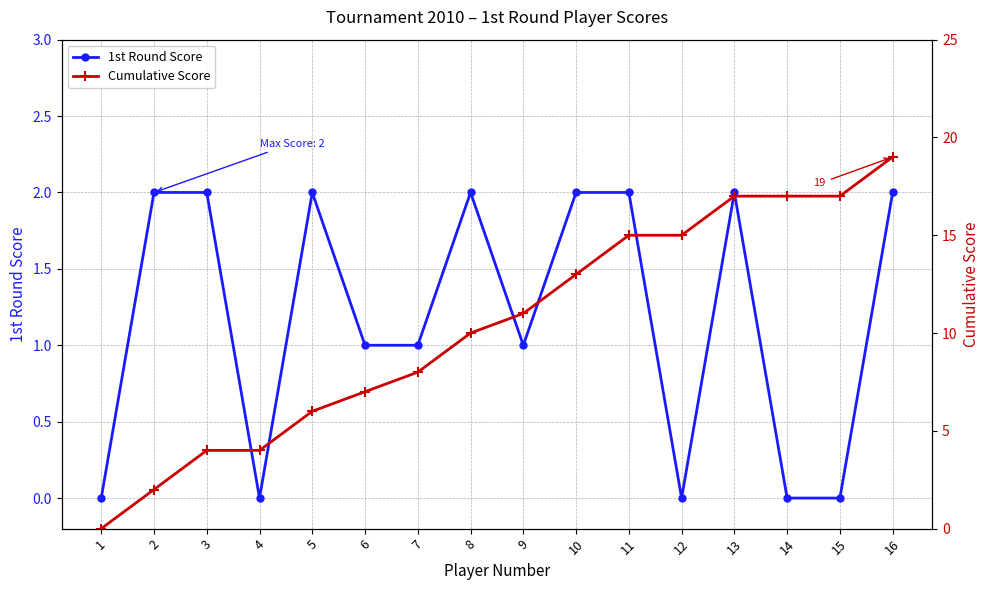

At which category is the sum across all series the highest?

16